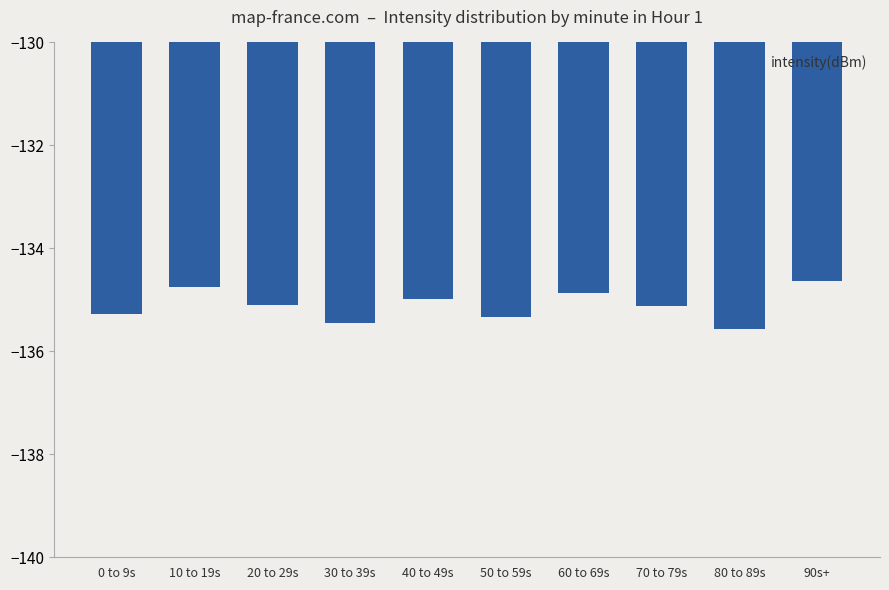

Does the chart contain any negative values?

Yes